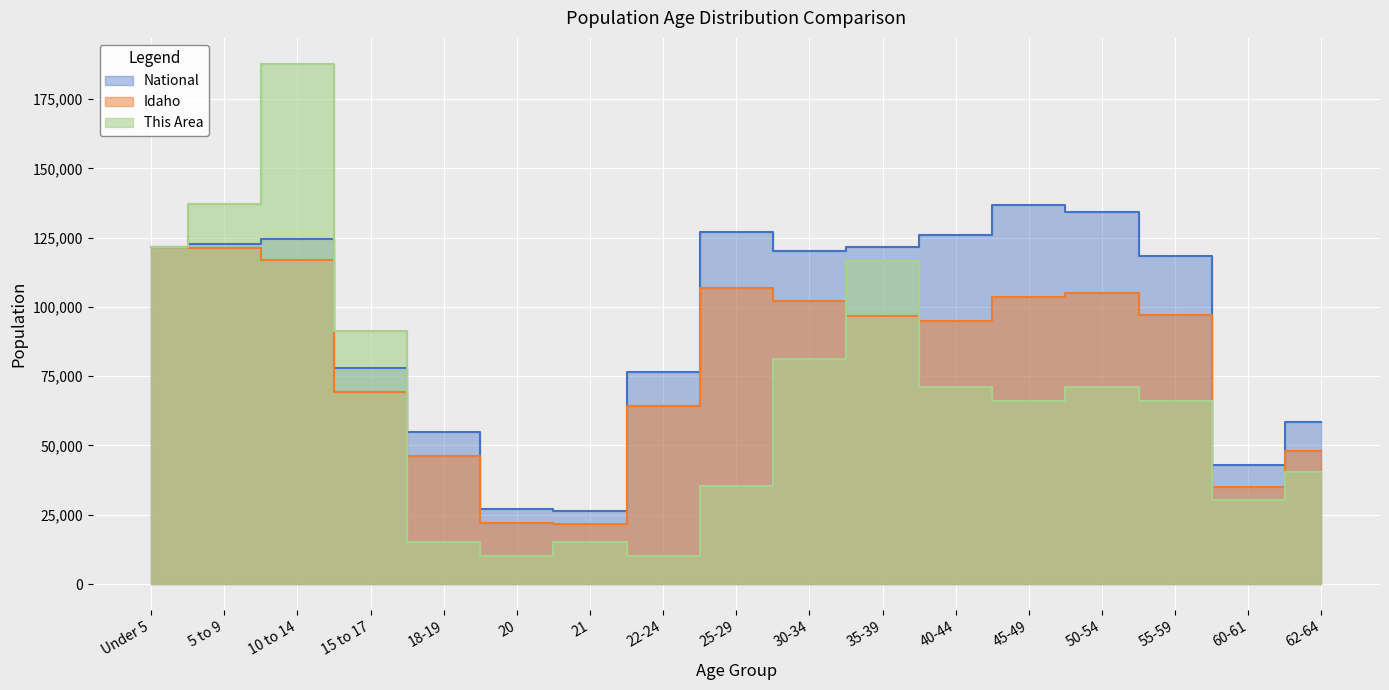

At which category is the sum across all series the highest?

10 to 14